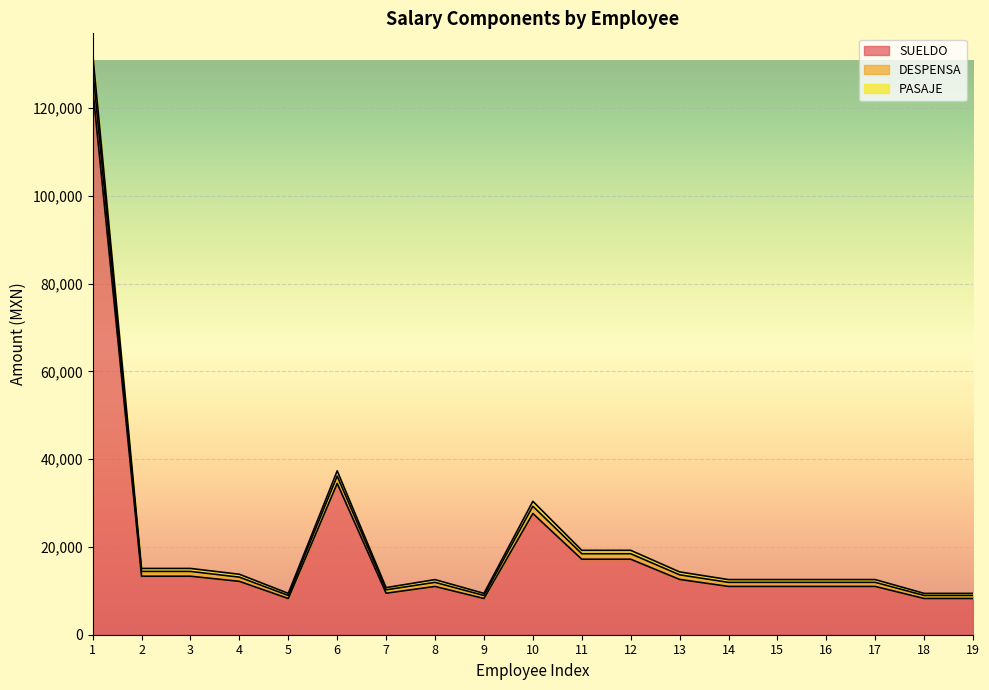

At which label does PASAJE reach its minimum?

5